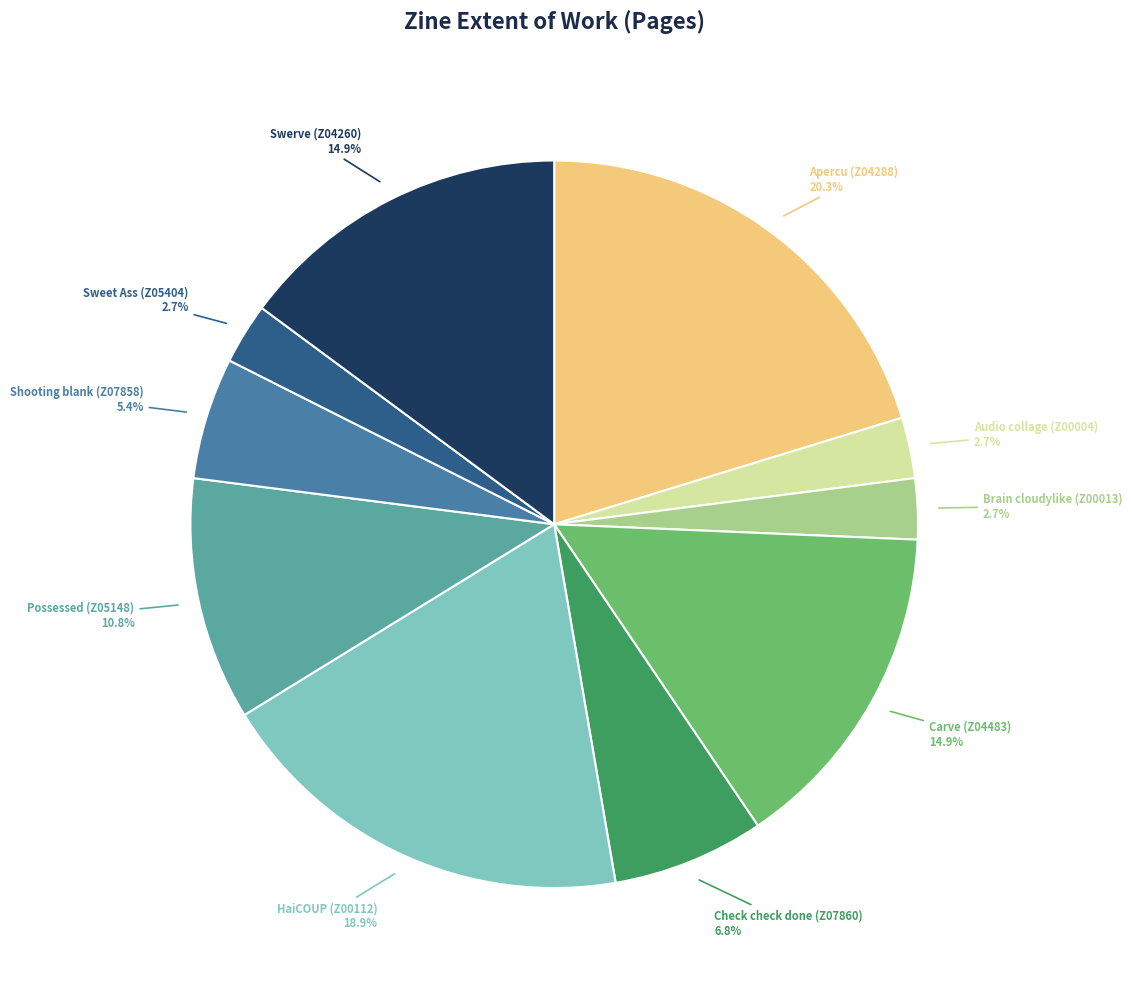

Is Swerve (Z04260) the majority of the pie?

No